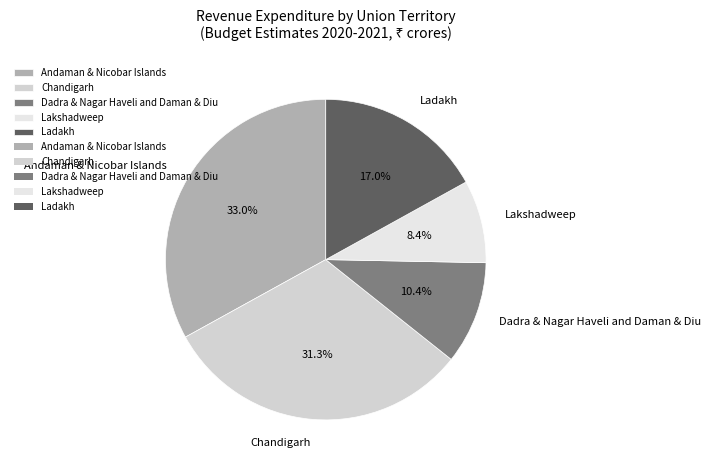

Count the number of slices in the pie.

5